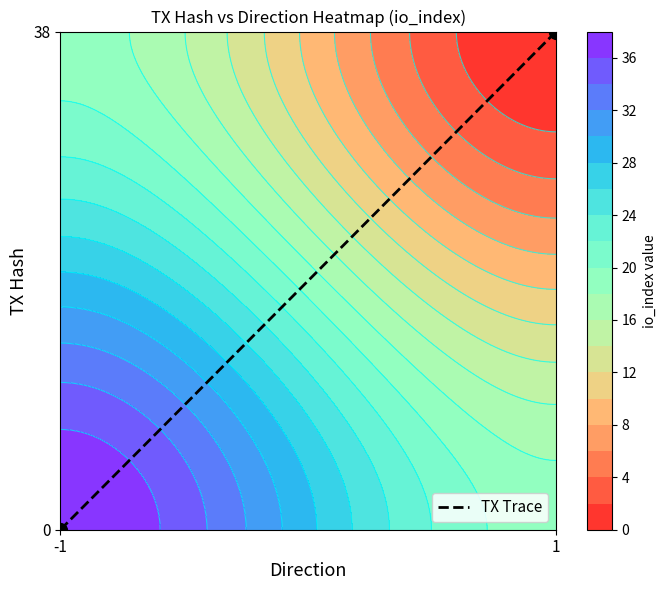

At which label is the value closest to 19?

-1